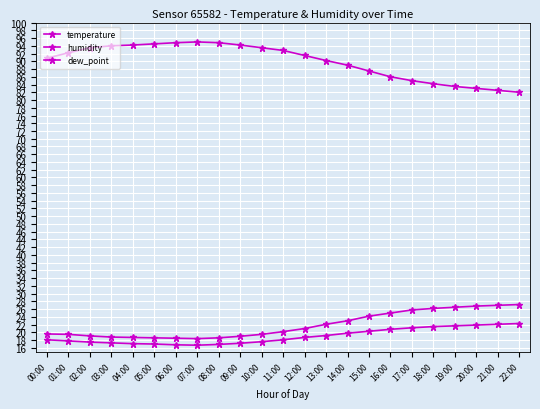

In humidity, how many points are higher than both neighbors (excluding endpoints)?

1